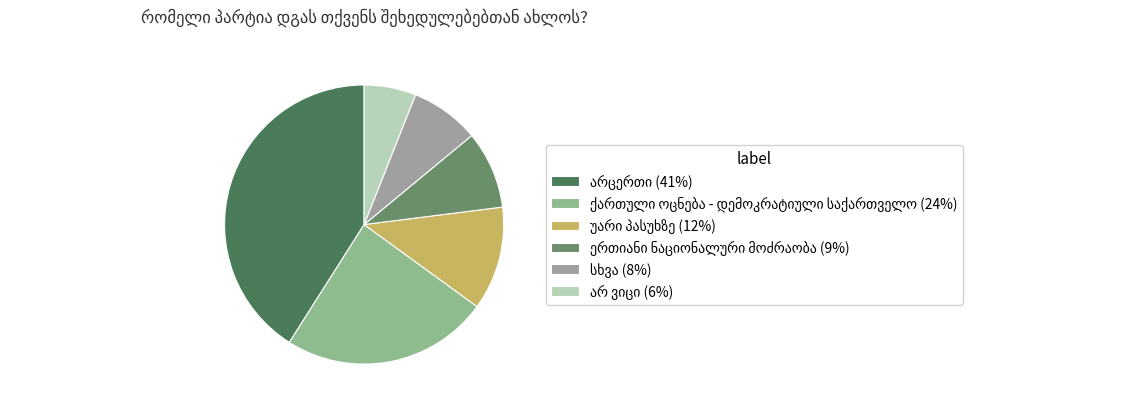

To the nearest percent, what percentage of the pie is ერთიანი ნაციონალური მოძრაობა?

9%